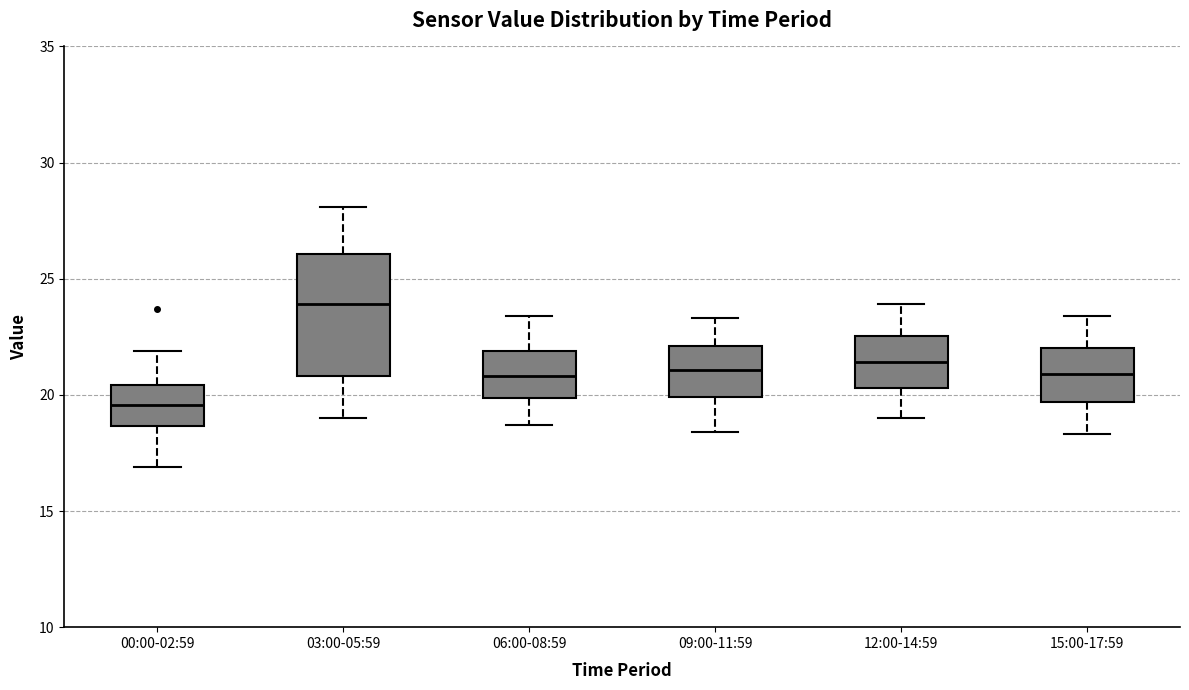

Reading left to right, read every box against the y-axis: the position of its median line, the range the box covers, and the ends of its whiskers. The values are not printed on the chart, so give them approximately, as read against the axis.

00:00-02:59: median 19.5, box 18.5 to 20.5, whiskers 17.0 to 22.0
03:00-05:59: median 24.0, box 21.0 to 26.0, whiskers 19.0 to 28.0
06:00-08:59: median 21.0, box 20.0 to 22.0, whiskers 18.5 to 23.5
09:00-11:59: median 21.0, box 20.0 to 22.0, whiskers 18.5 to 23.5
12:00-14:59: median 21.5, box 20.5 to 22.5, whiskers 19.0 to 24.0
15:00-17:59: median 21.0, box 19.5 to 22.0, whiskers 18.5 to 23.5